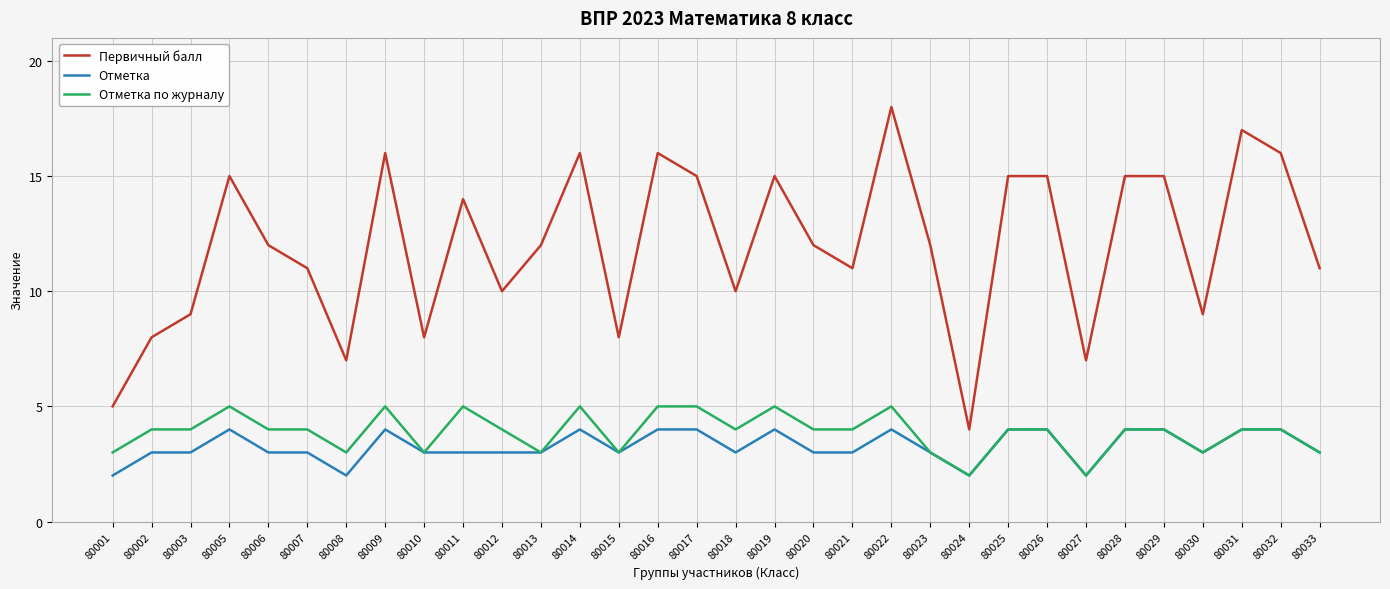

Reading right to left, what are all the values shown in this chart?

Первичный балл: 11	16	17	9	15	15	7	15	15	4	12	18	11	12	15	10	15	16	8	16	12	10	14	8	16	7	11	12	15	9	8	5
Отметка: 3	4	4	3	4	4	2	4	4	2	3	4	3	3	4	3	4	4	3	4	3	3	3	3	4	2	3	3	4	3	3	2
Отметка по журналу: 3	4	4	3	4	4	2	4	4	2	3	5	4	4	5	4	5	5	3	5	3	4	5	3	5	3	4	4	5	4	4	3